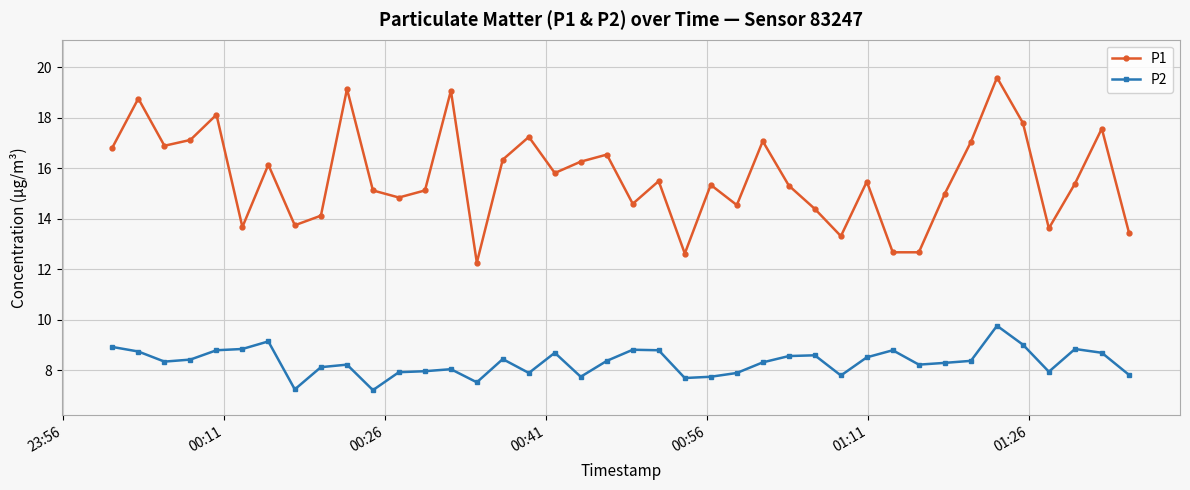

Rank the series by their maximum value, from highest to lowest.

P1, P2